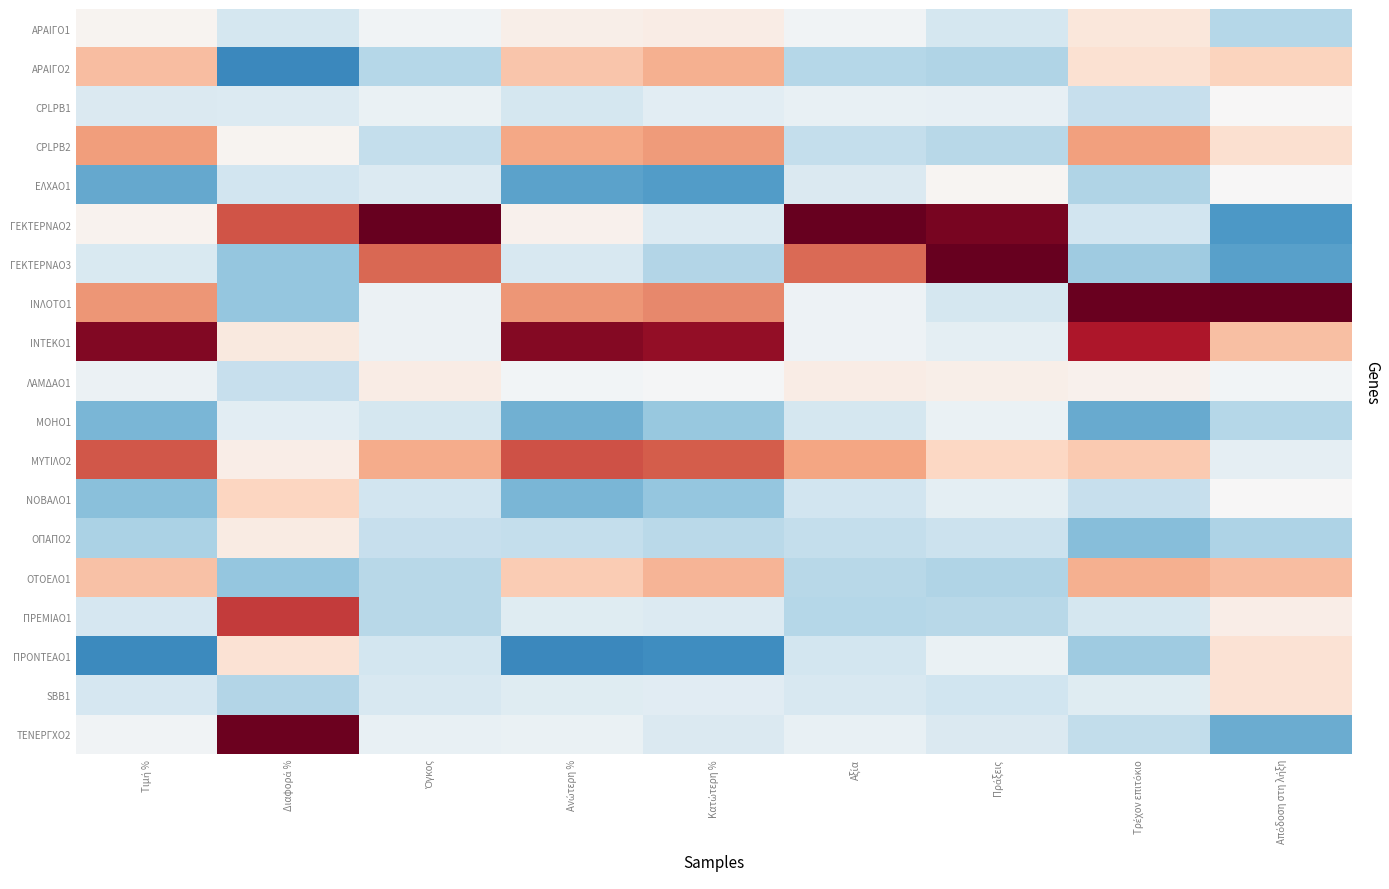

Reading right to left, list all the values displayed in this chart.

ΑΡΑΙΓΟ1: Απόδοση στη λήξη=-0.7	Τρέχον επιτόκιο=0.3	Πράξεις=-0.4	Αξία=-0.1	Κατώτερη %=0.2	Ανώτερη %=0.1	Όγκος=-0.1	Διαφορά %=-0.4	Τιμή %=0.1
ΑΡΑΙΓΟ2: Απόδοση στη λήξη=0.6	Τρέχον επιτόκιο=0.4	Πράξεις=-0.8	Αξία=-0.7	Κατώτερη %=0.9	Ανώτερη %=0.7	Όγκος=-0.7	Διαφορά %=-1.6	Τιμή %=0.8
CPLPB1: Απόδοση στη λήξη=0.0	Τρέχον επιτόκιο=-0.6	Πράξεις=-0.2	Αξία=-0.2	Κατώτερη %=-0.3	Ανώτερη %=-0.4	Όγκος=-0.2	Διαφορά %=-0.3	Τιμή %=-0.4
CPLPB2: Απόδοση στη λήξη=0.4	Τρέχον επιτόκιο=1.0	Πράξεις=-0.7	Αξία=-0.6	Κατώτερη %=1.1	Ανώτερη %=1.0	Όγκος=-0.6	Διαφορά %=0.1	Τιμή %=1.0
ΕΛΧΑΟ1: Απόδοση στη λήξη=0.0	Τρέχον επιτόκιο=-0.8	Πράξεις=0.0	Αξία=-0.4	Κατώτερη %=-1.4	Ανώτερη %=-1.3	Όγκος=-0.3	Διαφορά %=-0.5	Τιμή %=-1.3
ΓΕΚΤΕΡΝΑΟ2: Απόδοση στη λήξη=-1.4	Τρέχον επιτόκιο=-0.5	Πράξεις=2.4	Αξία=3.6	Κατώτερη %=-0.3	Ανώτερη %=0.1	Όγκος=3.6	Διαφορά %=1.6	Τιμή %=0.1
ΓΕΚΤΕΡΝΑΟ3: Απόδοση στη λήξη=-1.4	Τρέχον επιτόκιο=-0.9	Πράξεις=3.1	Αξία=1.4	Κατώτερη %=-0.7	Ανώτερη %=-0.4	Όγκος=1.4	Διαφορά %=-1.0	Τιμή %=-0.4
ΙΝΛΟΤΟ1: Απόδοση στη λήξη=3.2	Τρέχον επιτόκιο=2.5	Πράξεις=-0.4	Αξία=-0.1	Κατώτερη %=1.2	Ανώτερη %=1.1	Όγκος=-0.1	Διαφορά %=-1.0	Τιμή %=1.1
ΙΝΤΕΚΟ1: Απόδοση στη λήξη=0.8	Τρέχον επιτόκιο=2.0	Πράξεις=-0.2	Αξία=-0.1	Κατώτερη %=2.2	Ανώτερη %=2.3	Όγκος=-0.2	Διαφορά %=0.2	Τιμή %=2.3
ΛΑΜΔΑΟ1: Απόδοση στη λήξη=-0.1	Τρέχον επιτόκιο=0.1	Πράξεις=0.2	Αξία=0.2	Κατώτερη %=-0.0	Ανώτερη %=-0.1	Όγκος=0.2	Διαφορά %=-0.6	Τιμή %=-0.1
ΜΟΗΟ1: Απόδοση στη λήξη=-0.7	Τρέχον επιτόκιο=-1.3	Πράξεις=-0.2	Αξία=-0.4	Κατώτερη %=-1.0	Ανώτερη %=-1.2	Όγκος=-0.4	Διαφορά %=-0.3	Τιμή %=-1.1
ΜΥΤΙΛΟ2: Απόδοση στη λήξη=-0.2	Τρέχον επιτόκιο=0.7	Πράξεις=0.5	Αξία=1.0	Κατώτερη %=1.5	Ανώτερη %=1.6	Όγκος=0.9	Διαφορά %=0.2	Τιμή %=1.5
ΝΟΒΑΛΟ1: Απόδοση στη λήξη=0.0	Τρέχον επιτόκιο=-0.6	Πράξεις=-0.2	Αξία=-0.5	Κατώτερη %=-1.0	Ανώτερη %=-1.1	Όγκος=-0.5	Διαφορά %=0.5	Τιμή %=-1.0
ΟΠΑΠΟ2: Απόδοση στη λήξη=-0.8	Τρέχον επιτόκιο=-1.1	Πράξεις=-0.5	Αξία=-0.6	Κατώτερη %=-0.7	Ανώτερη %=-0.6	Όγκος=-0.6	Διαφορά %=0.2	Τιμή %=-0.8
ΟΤΟΕΛΟ1: Απόδοση στη λήξη=0.8	Τρέχον επιτόκιο=0.9	Πράξεις=-0.8	Αξία=-0.7	Κατώτερη %=0.8	Ανώτερη %=0.6	Όγκος=-0.7	Διαφορά %=-1.0	Τιμή %=0.7
ΠΡΕΜΙΑΟ1: Απόδοση στη λήξη=0.2	Τρέχον επιτόκιο=-0.4	Πράξεις=-0.7	Αξία=-0.7	Κατώτερη %=-0.3	Ανώτερη %=-0.3	Όγκος=-0.7	Διαφορά %=1.7	Τιμή %=-0.4
ΠΡΟΝΤΕΑΟ1: Απόδοση στη λήξη=0.4	Τρέχον επιτόκιο=-0.9	Πράξεις=-0.2	Αξία=-0.5	Κατώτερη %=-1.5	Ανώτερη %=-1.6	Όγκος=-0.5	Διαφορά %=0.4	Τιμή %=-1.6
SBB1: Απόδοση στη λήξη=0.4	Τρέχον επιτόκιο=-0.3	Πράξεις=-0.5	Αξία=-0.4	Κατώτερη %=-0.3	Ανώτερη %=-0.3	Όγκος=-0.4	Διαφορά %=-0.7	Τιμή %=-0.4
ΤΕΝΕΡΓΧΟ2: Απόδοση στη λήξη=-1.2	Τρέχον επιτόκιο=-0.6	Πράξεις=-0.4	Αξία=-0.2	Κατώτερη %=-0.4	Ανώτερη %=-0.2	Όγκος=-0.2	Διαφορά %=2.5	Τιμή %=-0.1